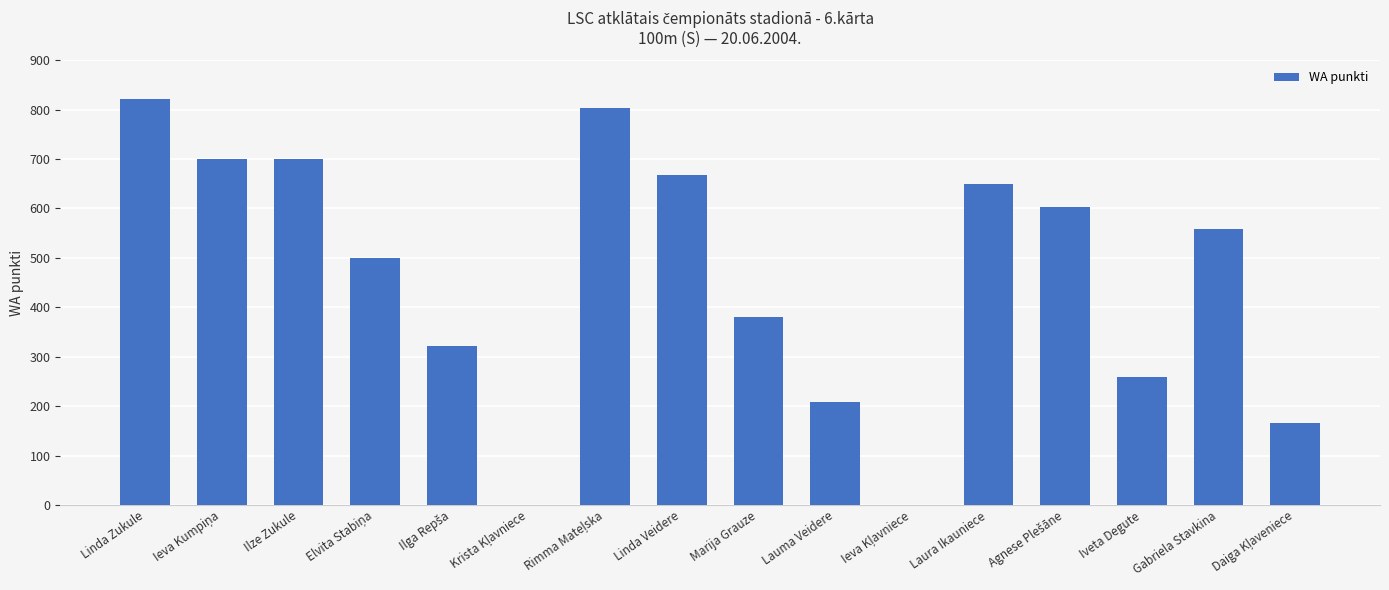

Count the number of data series in this chart.

1